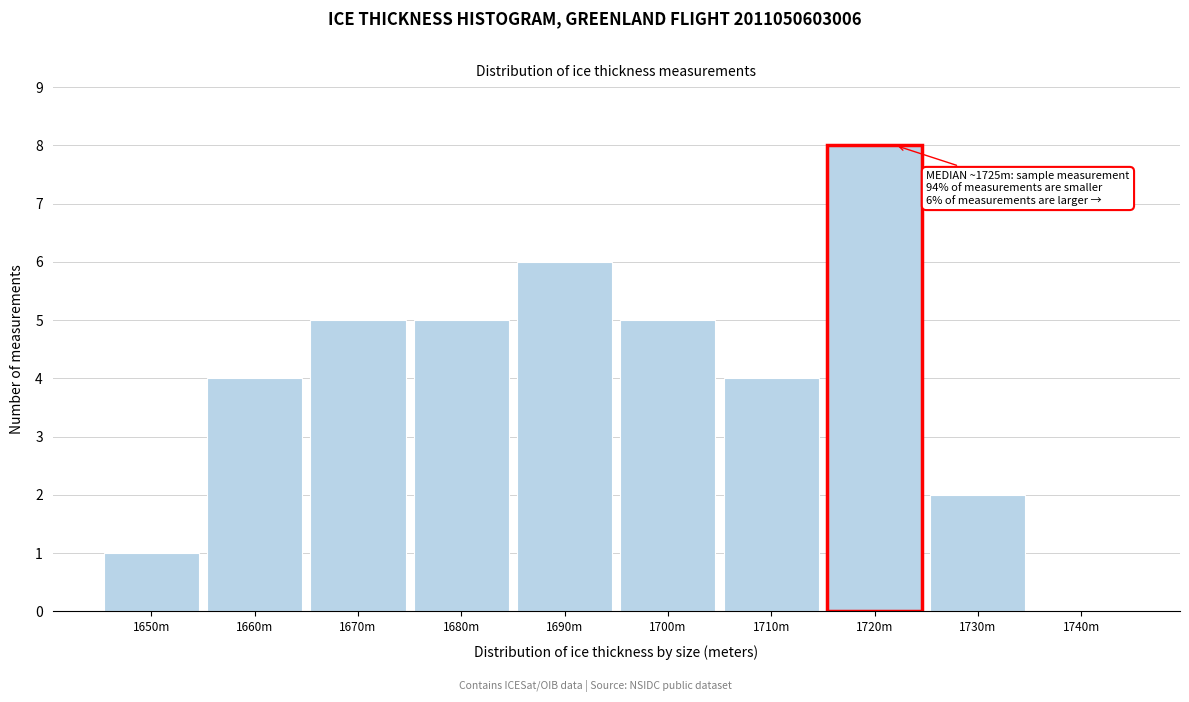

Reading left to right, list all the values displayed in this chart.

1650m=1	1660m=4	1670m=5	1680m=5	1690m=6	1700m=5	1710m=4	1720m=8	1730m=2	1740m=0